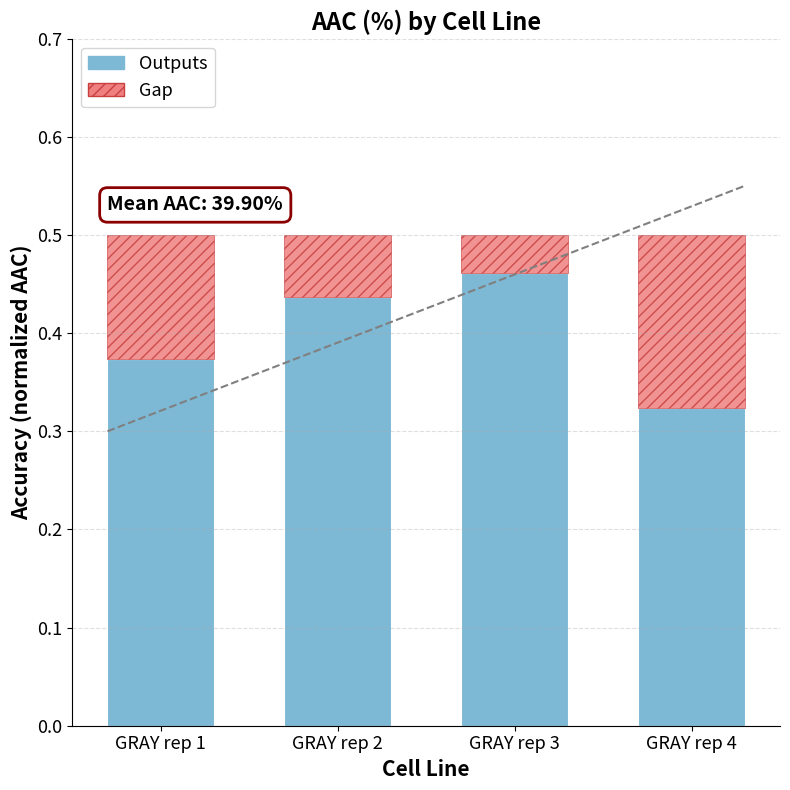

Count the values in the range 0 to 1.

4